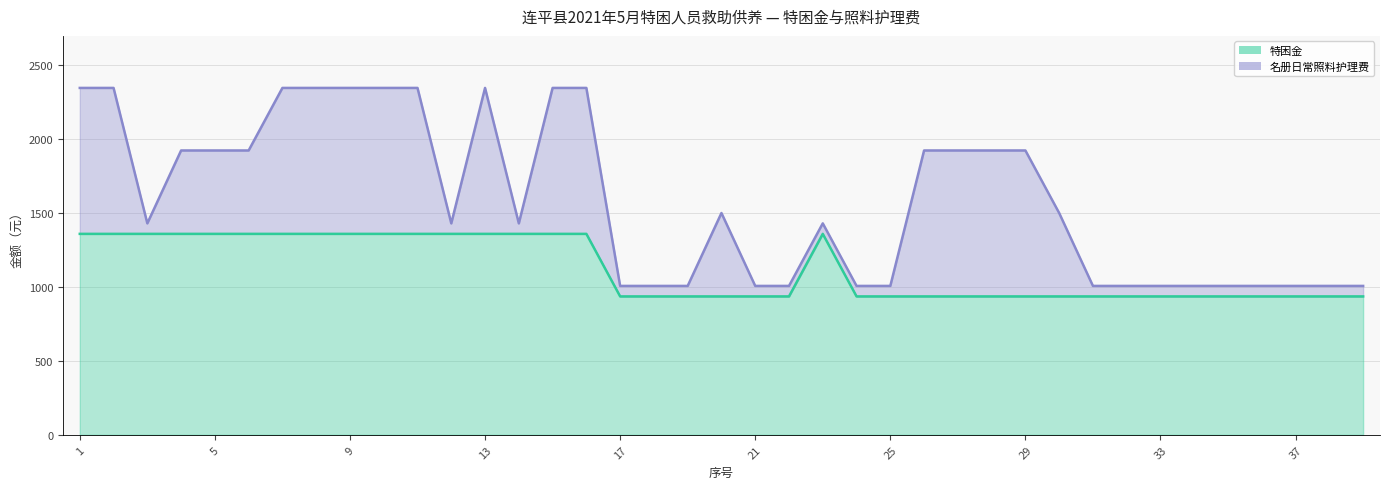

What is the ratio of the value at 4 to the value at 7?

1.0